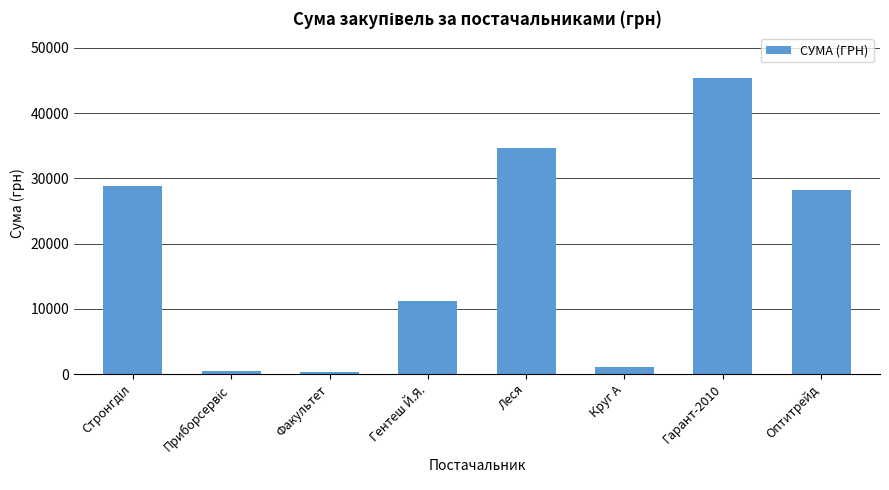

What is the greatest value displayed?

45439.8